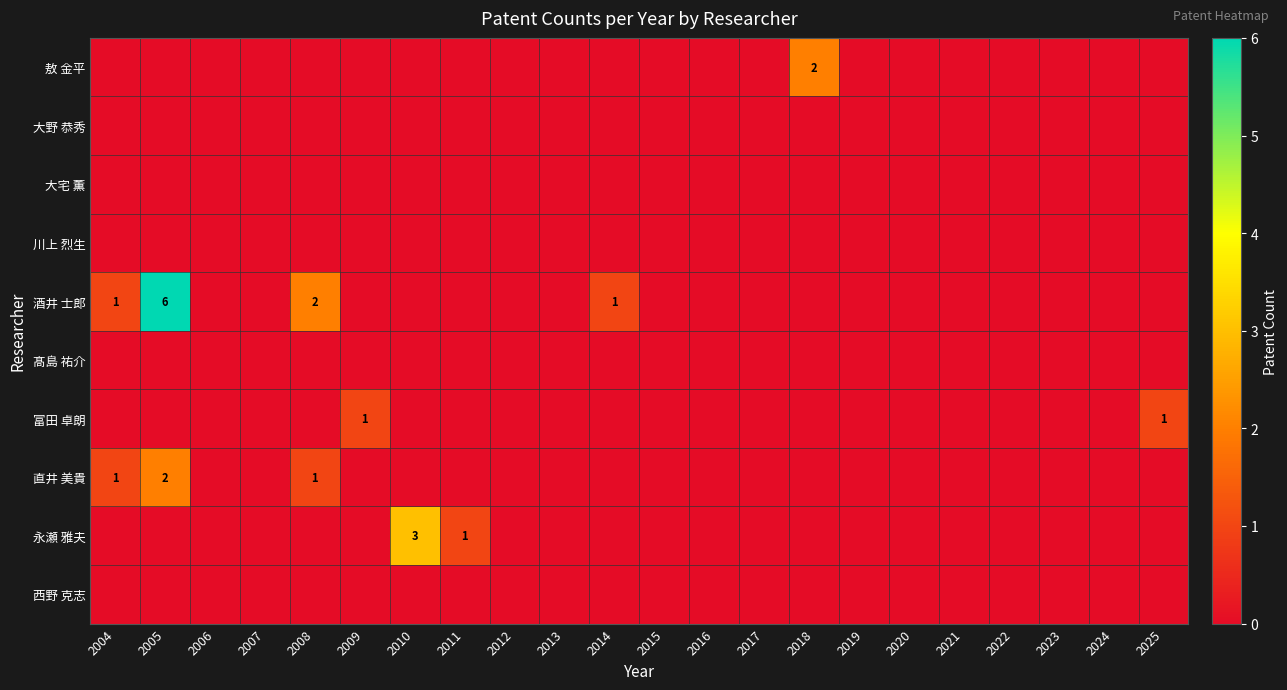

Which has a higher value, 2022 or 2019?

2022